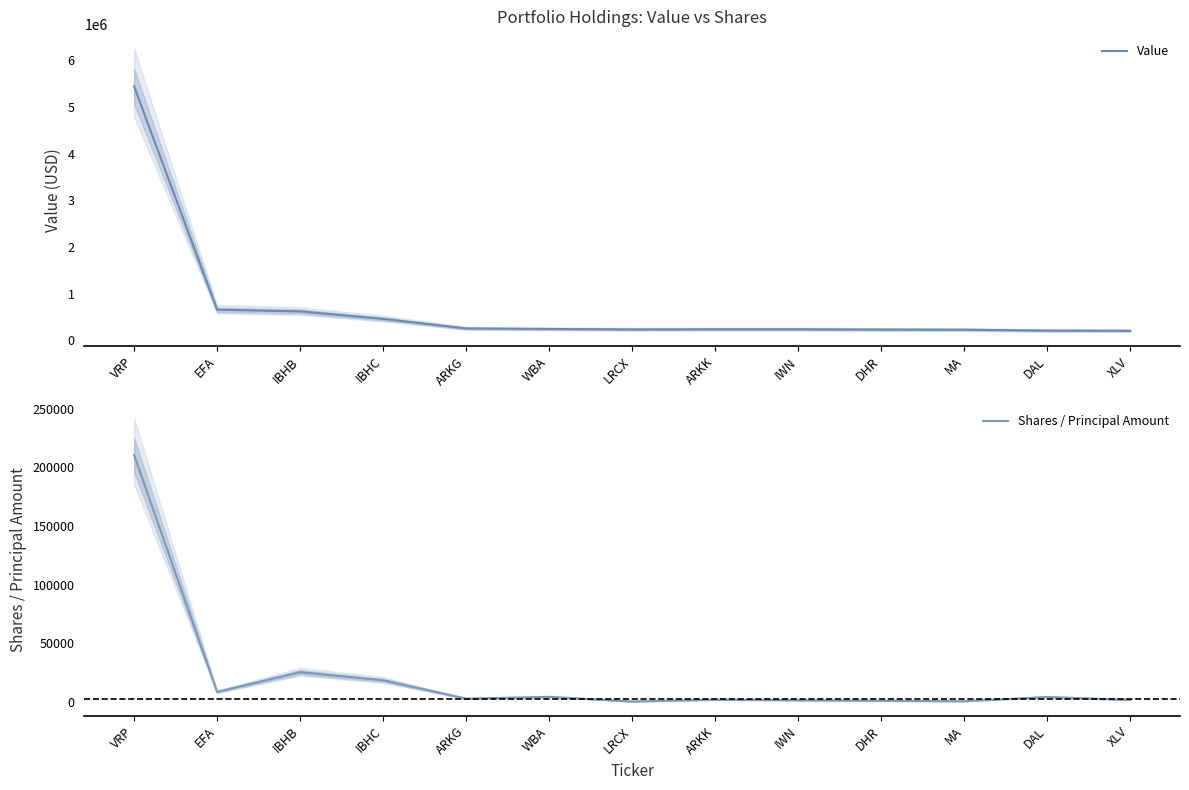

How many data points in Value are less than 232000?

5